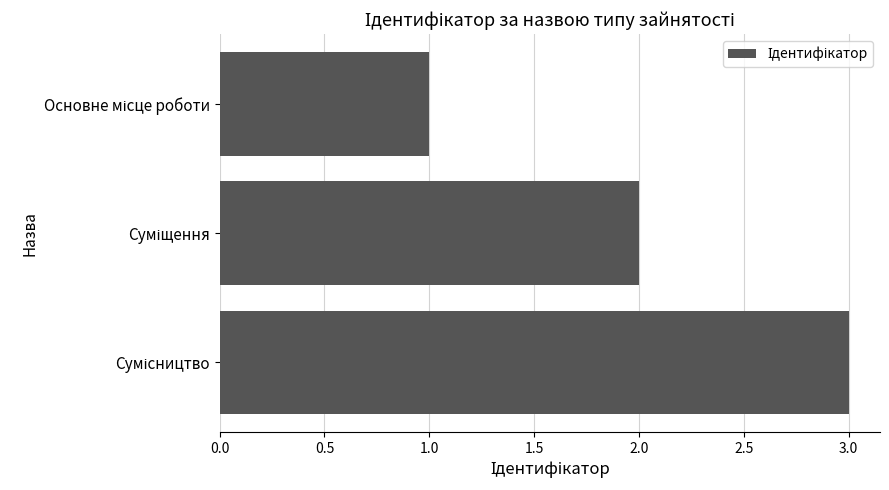

How many values are below 2?

1